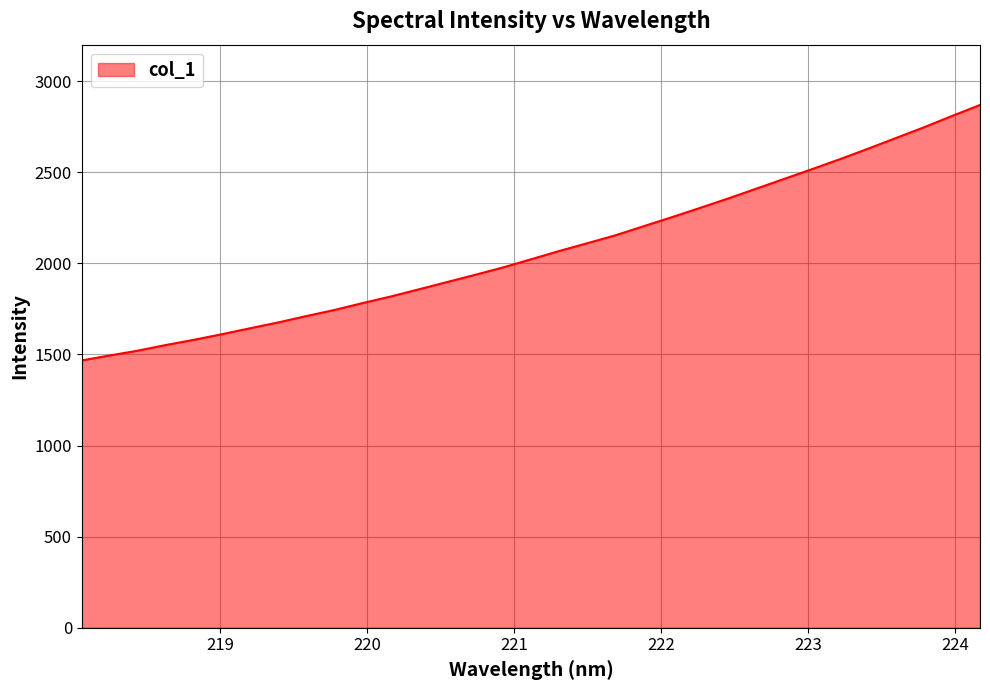

What is the minimum value shown in the chart?

1467.0